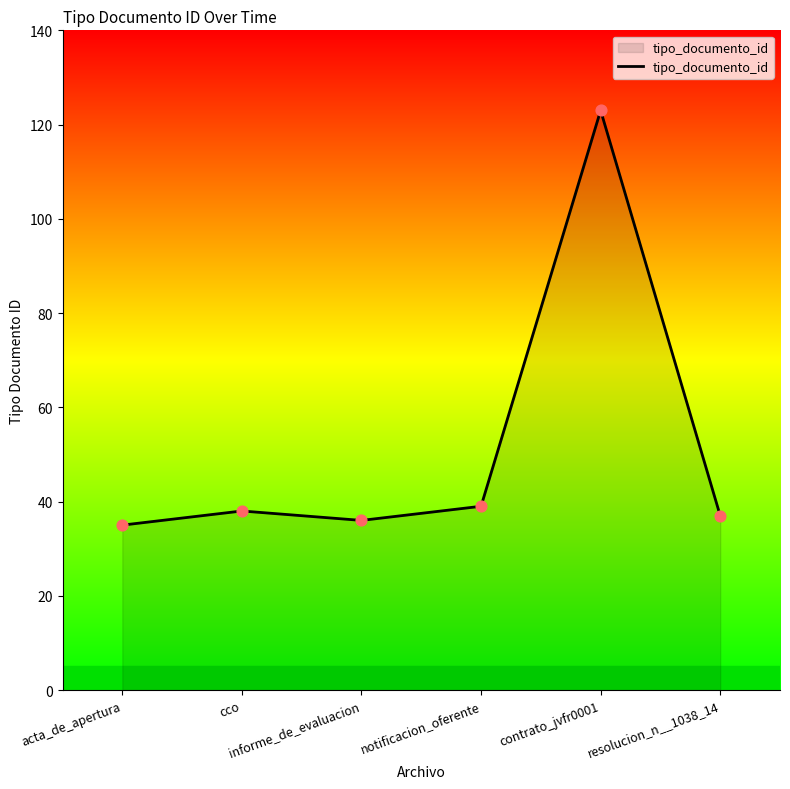

What is the change in value from informe_de_evaluacion to resolucion_n__1038_14?

+1